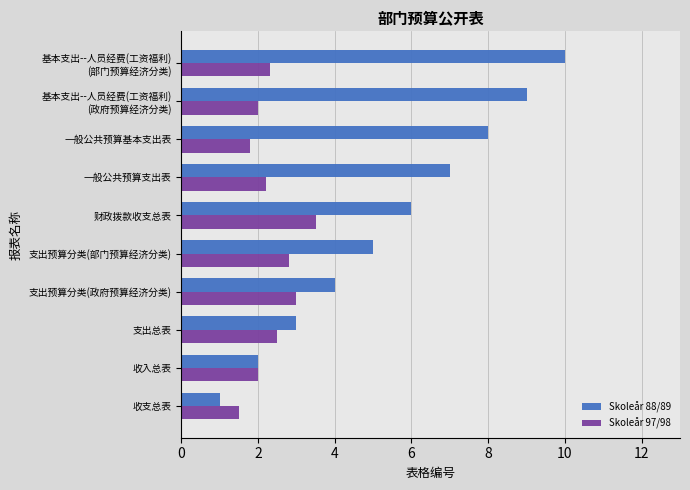

What is the difference between the second highest and second lowest values in the Skoleår 97/98 series?

1.2